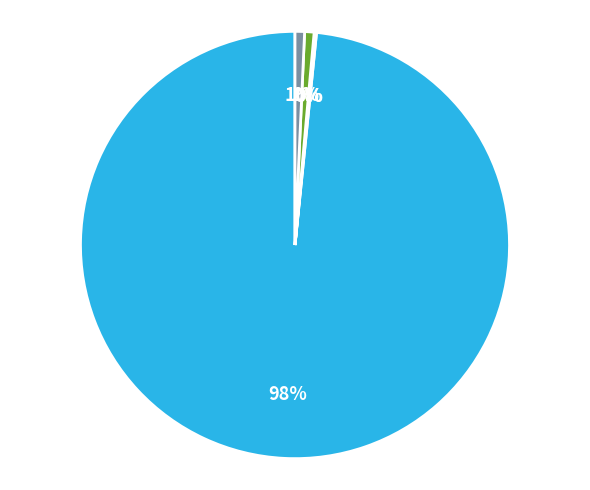

Is there any slice that represents more than half of the pie?

Yes